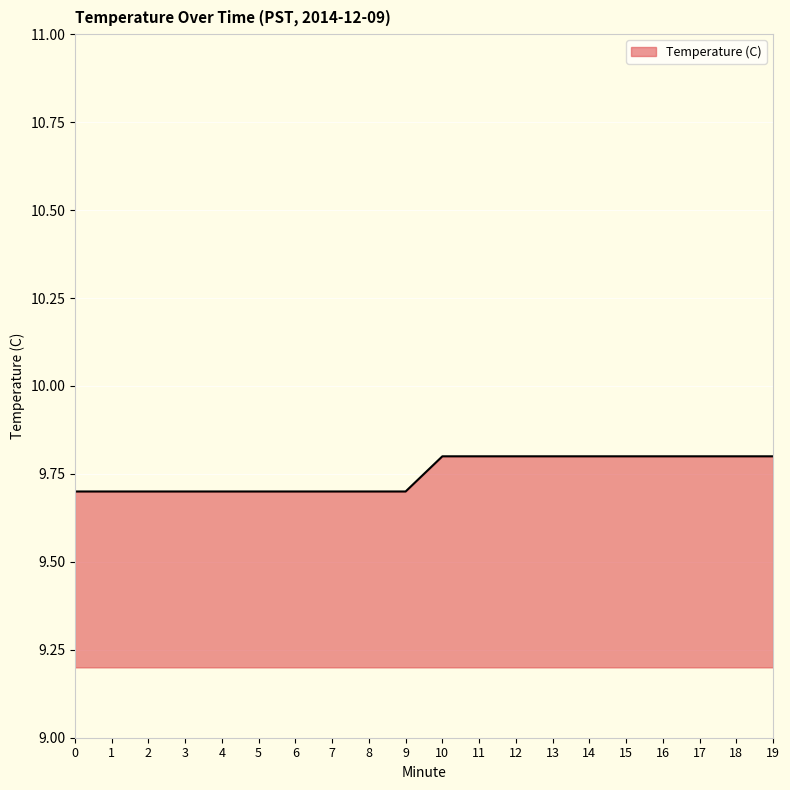

How many values are between 9 and 10?

20